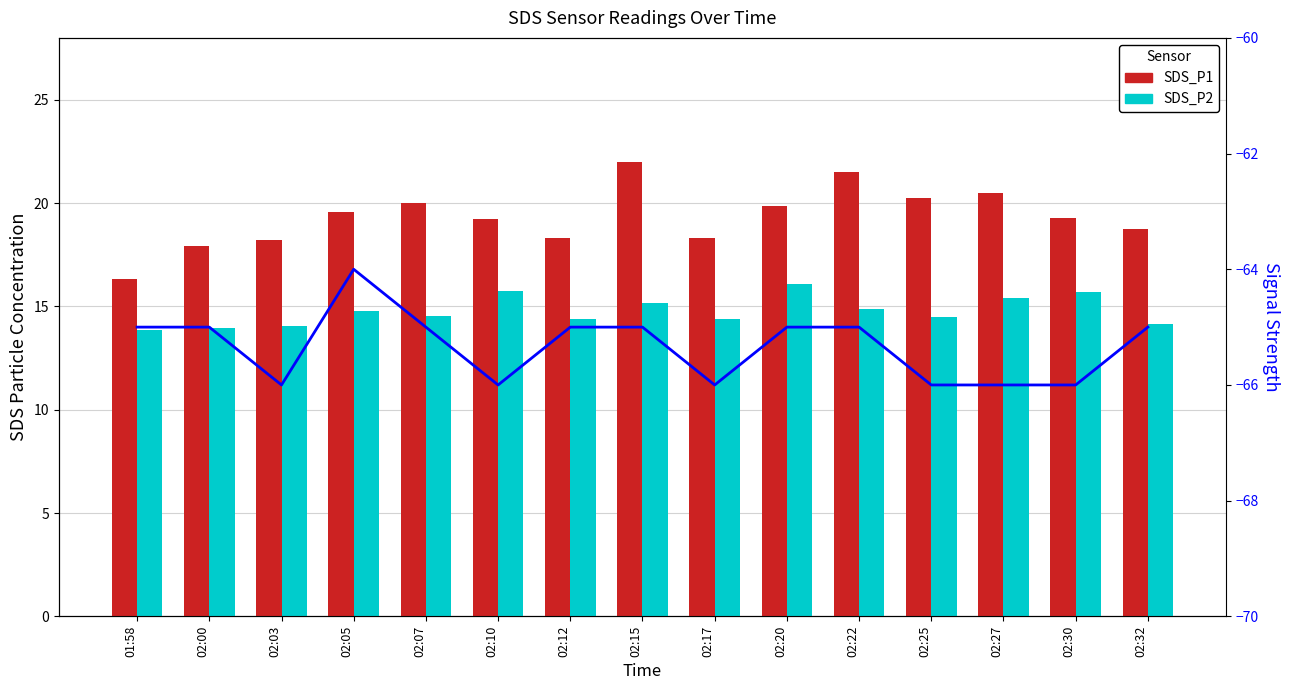

What is the label of the 1st bar from the right?

02:32